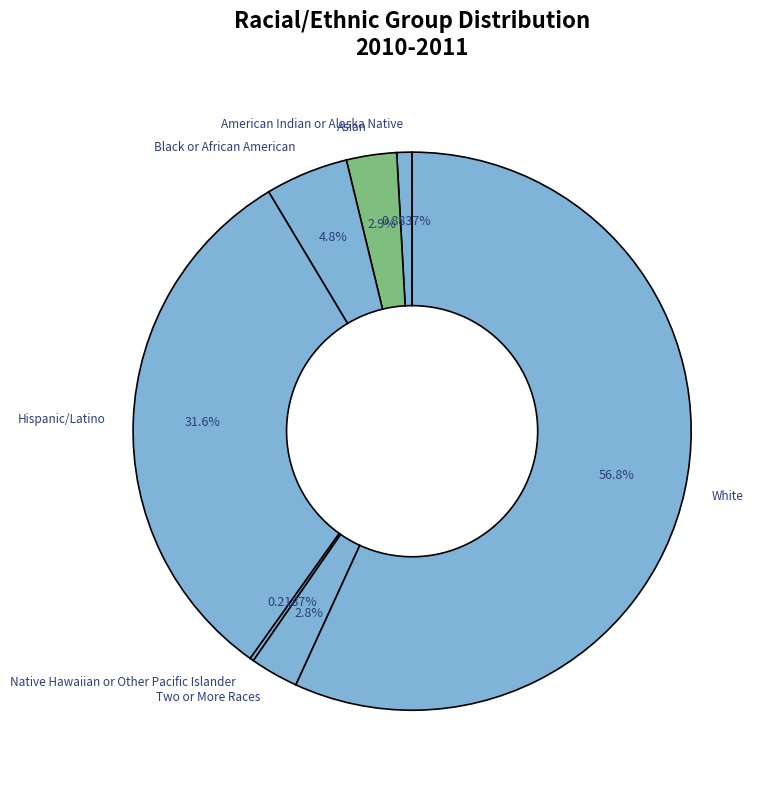

Combined, do Asian and Black or African American account for over 50%?

No